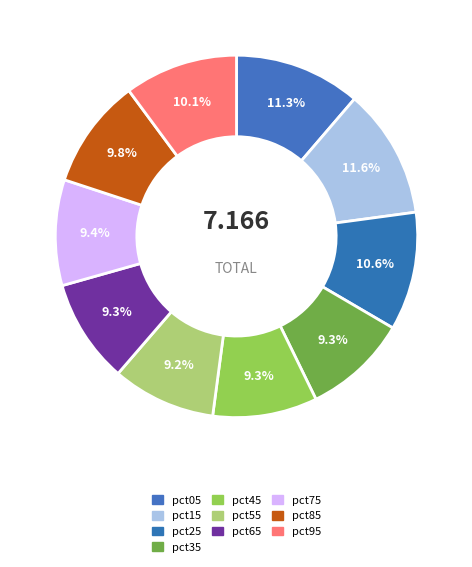

Which has a higher value, pct65 or pct35?

pct35